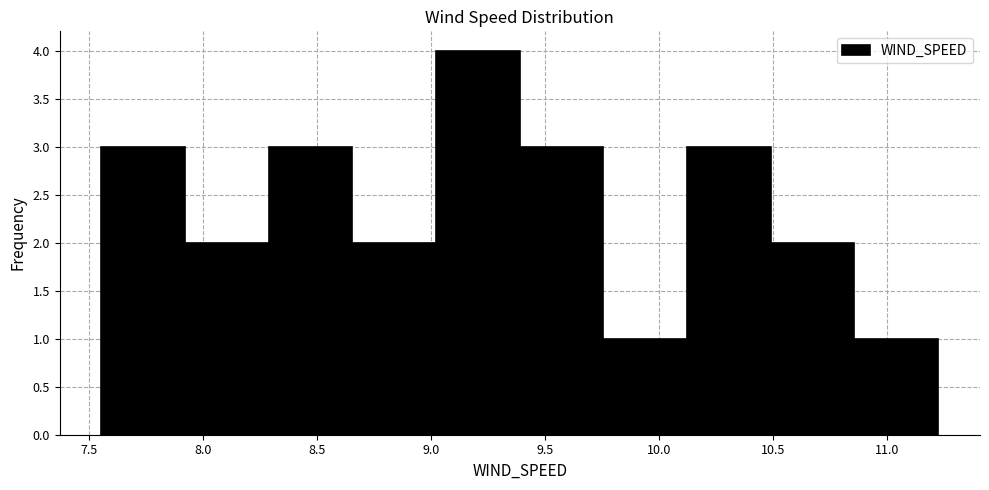

How tall is the bar that spans 10.10 to 10.50 on the x-axis? Neither the bar edges nor the heights are printed on the chart, so give them approximately, as read against the axes.

3